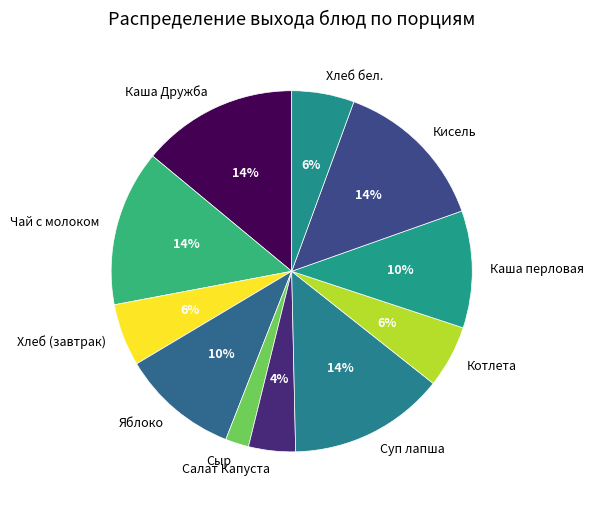

What is the smallest slice in the pie chart?

Сыр